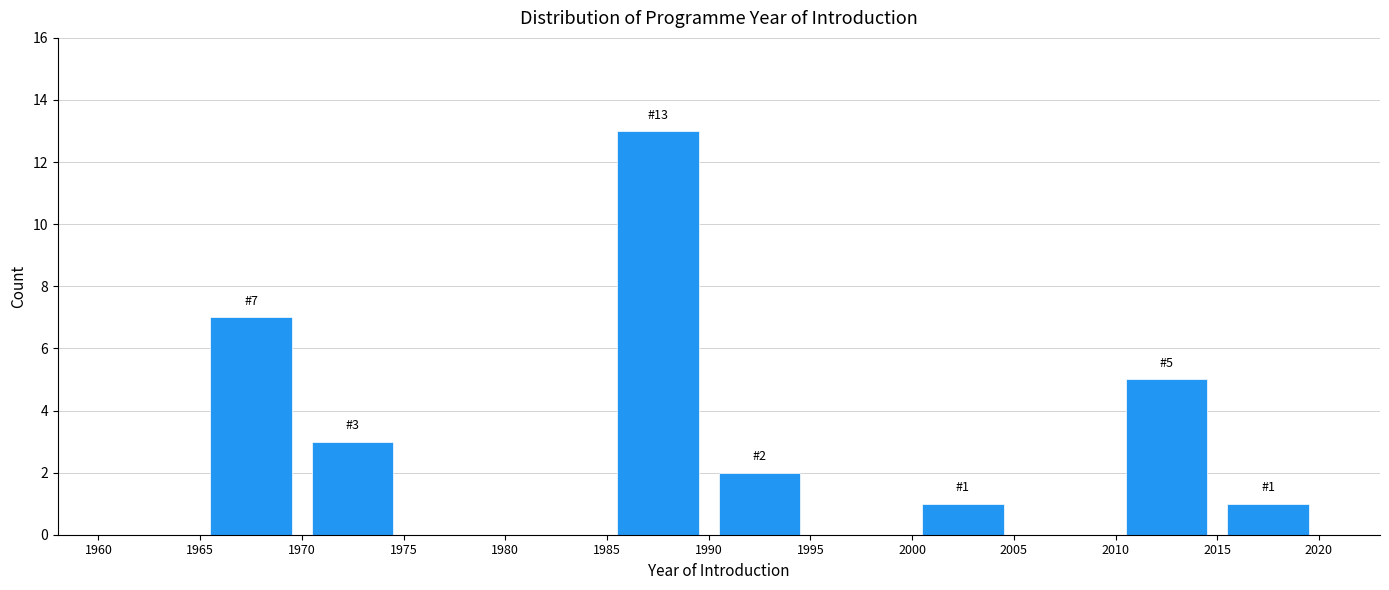

Over which range of the x-axis is the bar tallest?

1985 to 1990